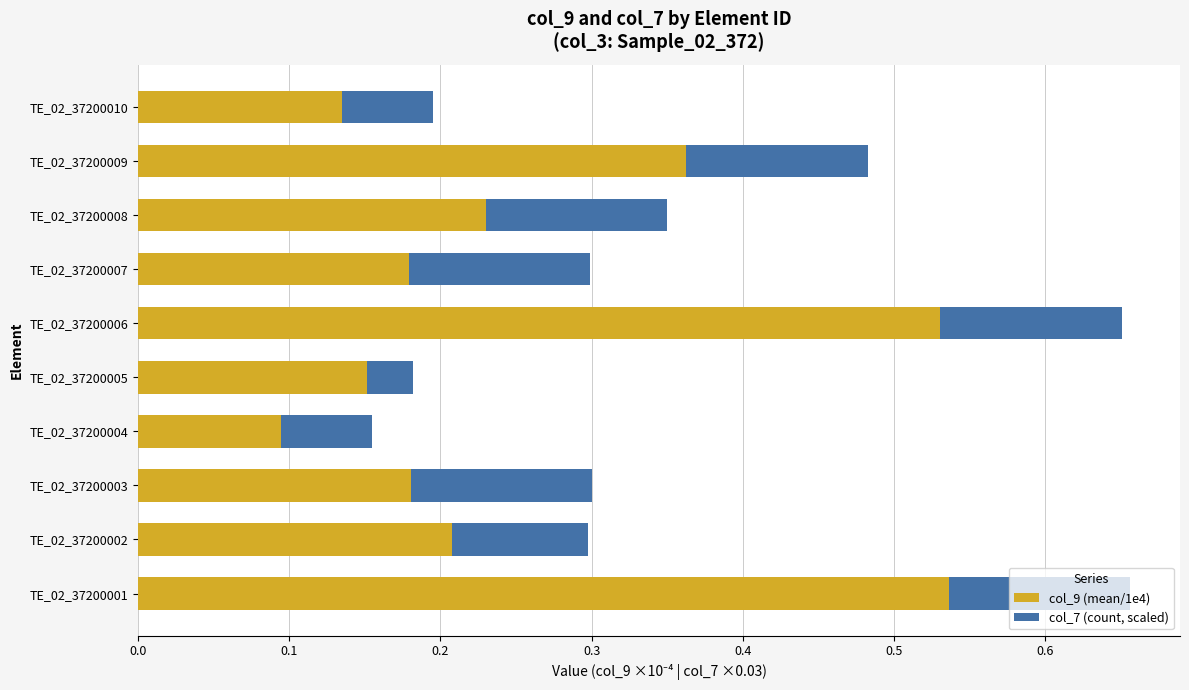

What is the sum of all col_9 (mean/1e4) values?

2.6